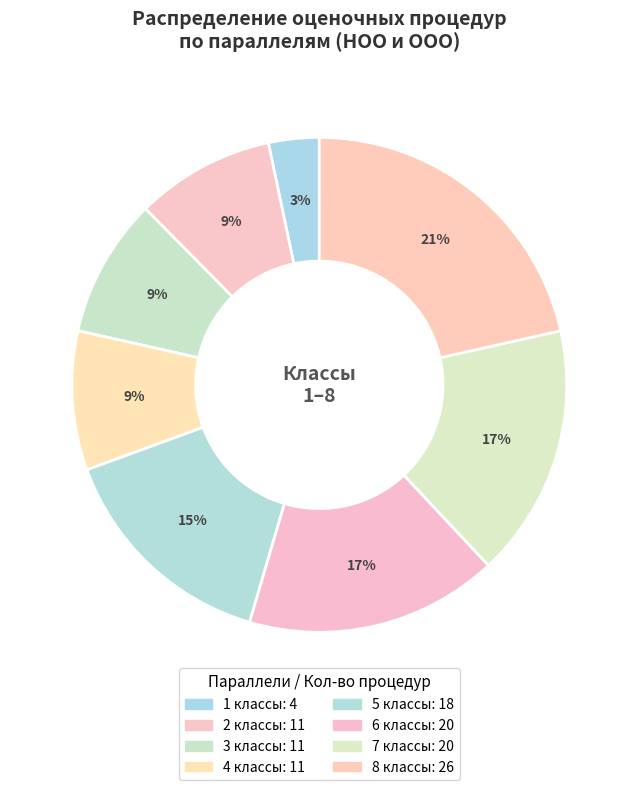

Is it true that 2 классы is 9% of the pie?

True